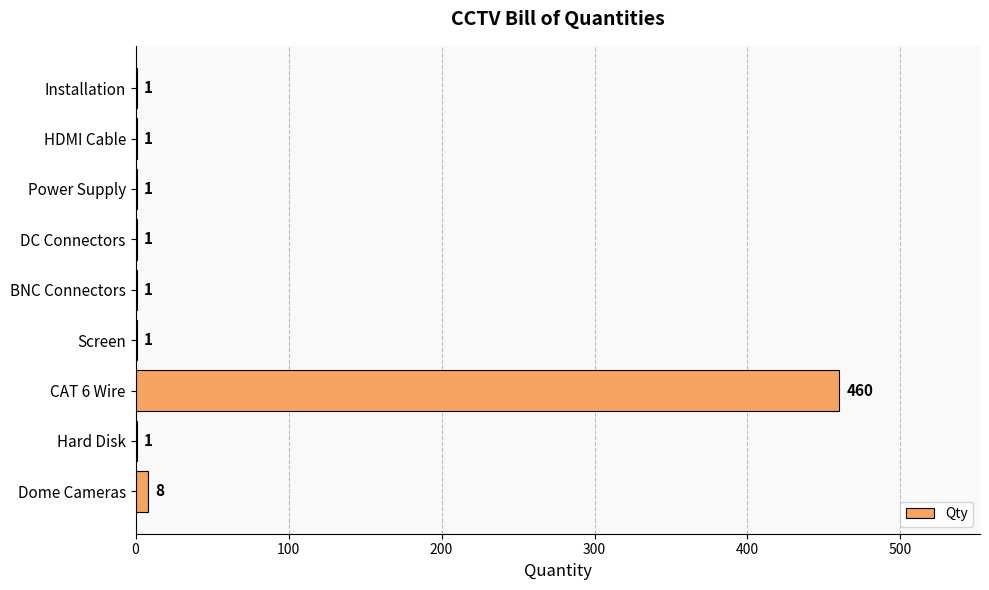

The chart shows a value of 1 at Installation. True or false?

True